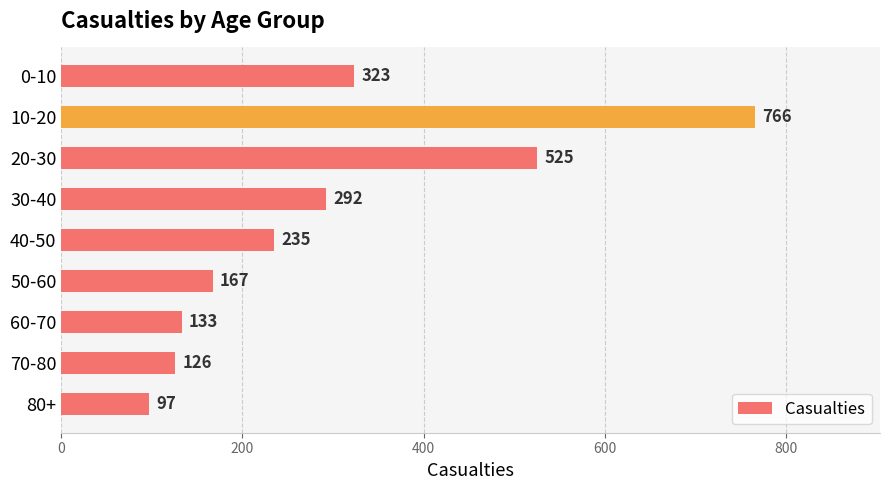

How many bars are there in total?

9